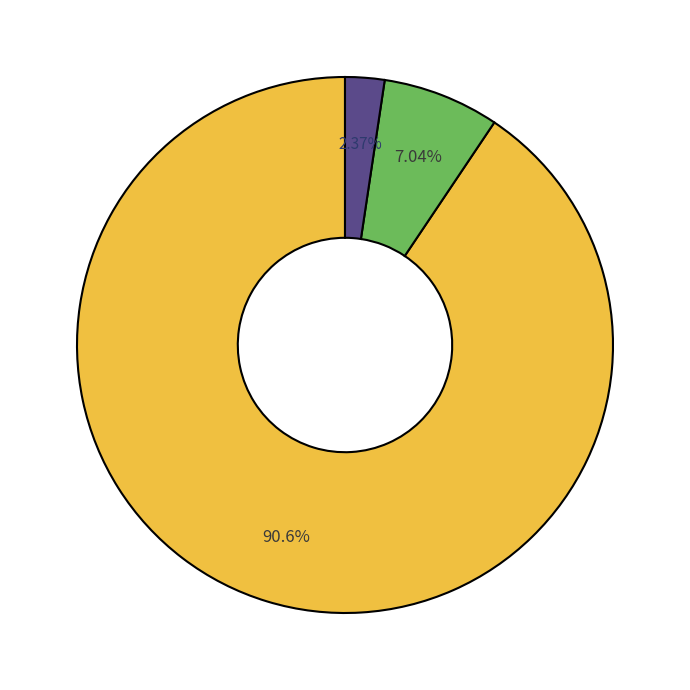

Is there a majority slice in this chart?

Yes